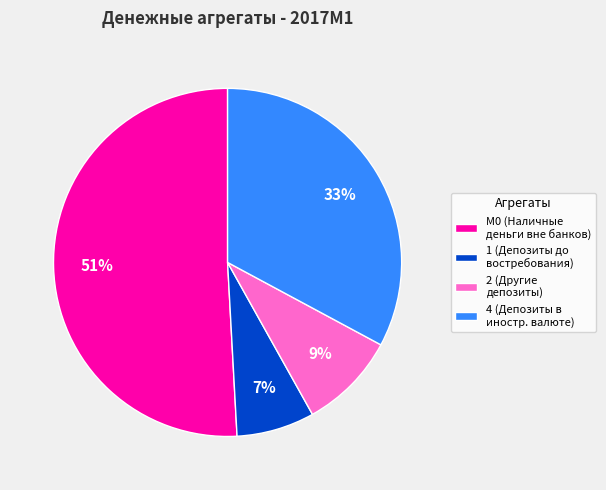

Is there a majority slice in this chart?

Yes